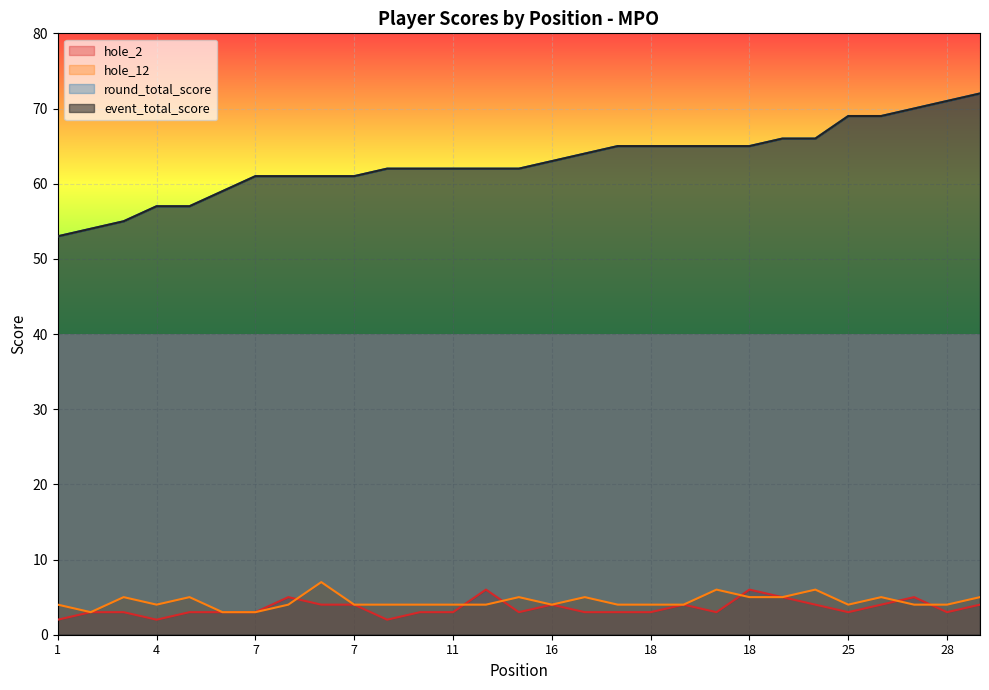

Reading left to right, what are all the values shown in this chart?

event_total_score: 53	54	55	57	57	59	61	61	61	61	62	62	62	62	62	63	64	65	65	65	65	65	66	66	69	69	70	71	72
round_total_score: 53	54	55	57	57	59	61	61	61	61	62	62	62	62	62	63	64	65	65	65	65	65	66	66	69	69	70	71	72
hole_2: 2	3	3	2	3	3	3	5	4	4	2	3	3	6	3	4	3	3	3	4	3	6	5	4	3	4	5	3	4
hole_12: 4	3	5	4	5	3	3	4	7	4	4	4	4	4	5	4	5	4	4	4	6	5	5	6	4	5	4	4	5